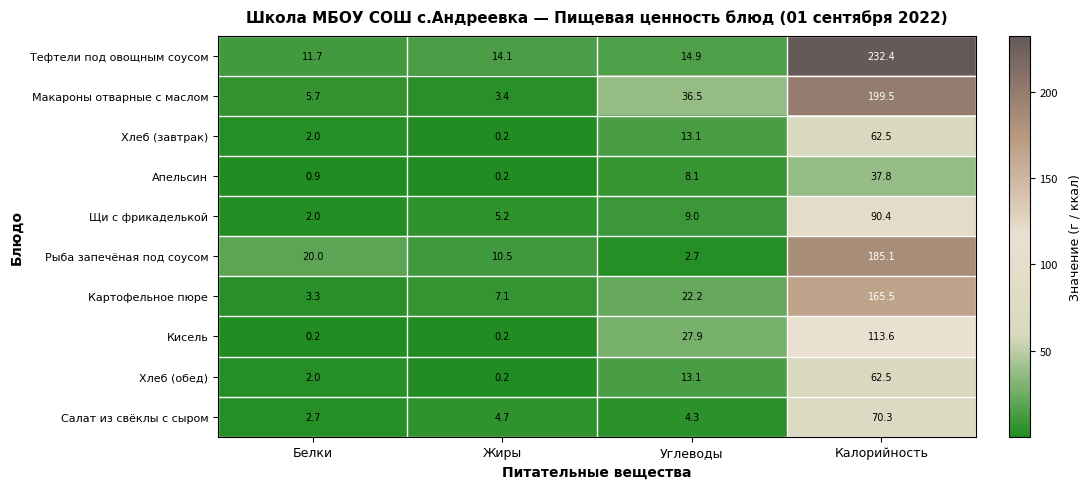

List the labels in order of Тефтели под овощным соусом value, smallest first.

Белки, Жиры, Углеводы, Калорийность